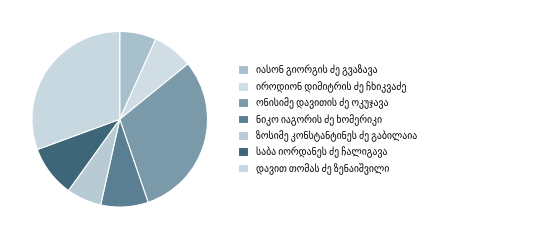

Which category has the biggest portion of the pie?

ონისიმე დავითის ძე ოკუჯავა